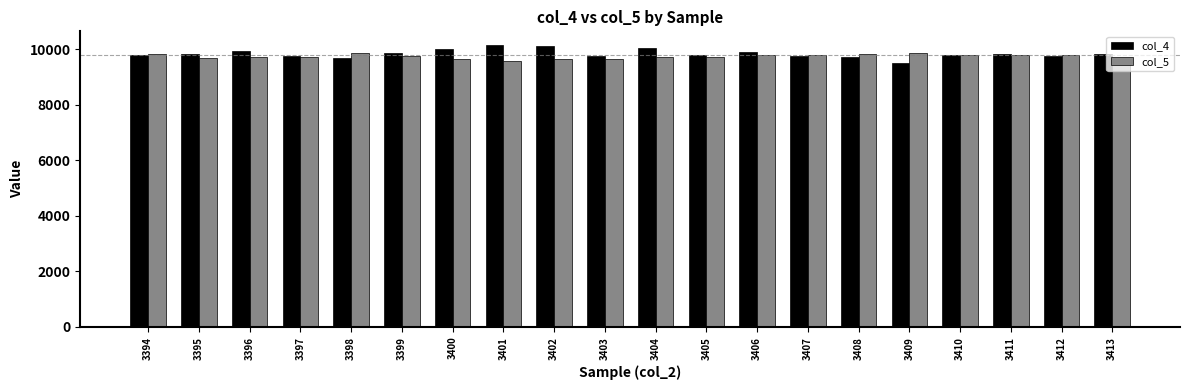

What is the highest value of the col_4 series?

10132